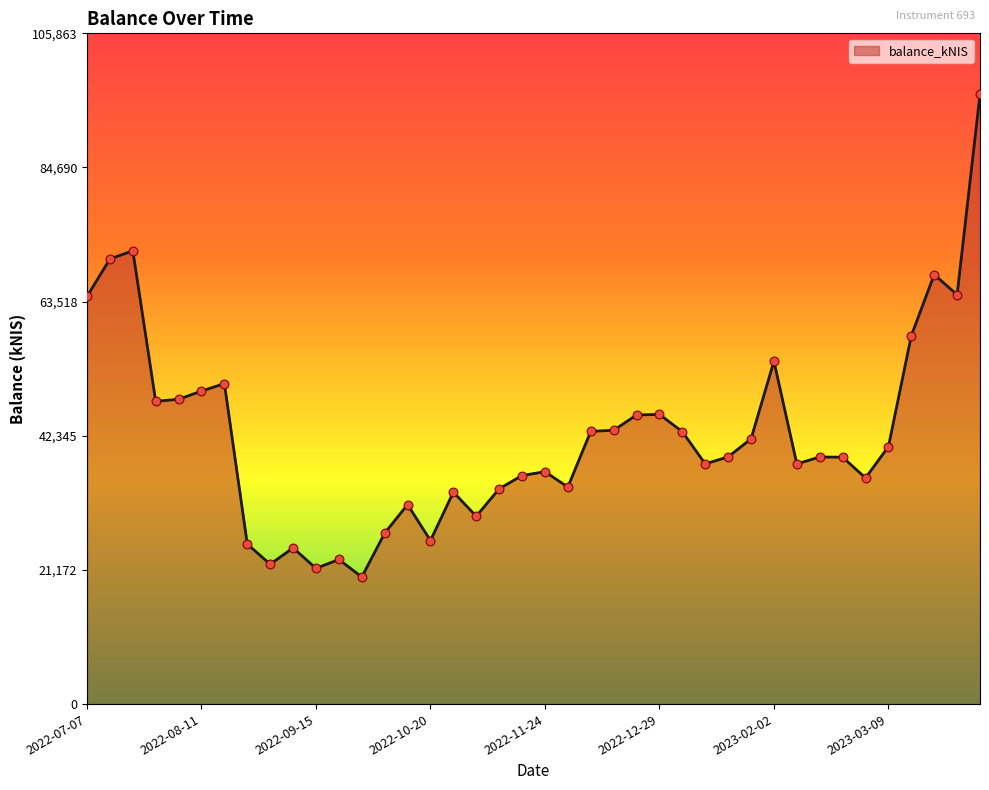

What is the maximum value shown in the chart?

96239.5